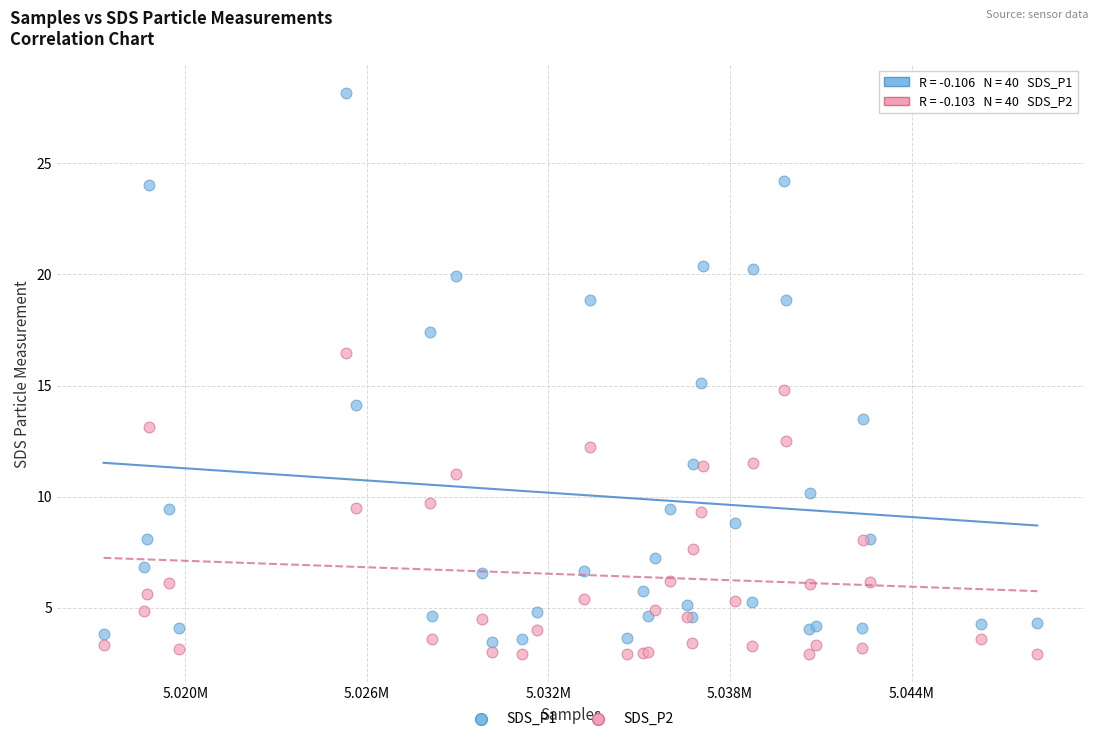

Which series contains the lowest Y value?

SDS_P2